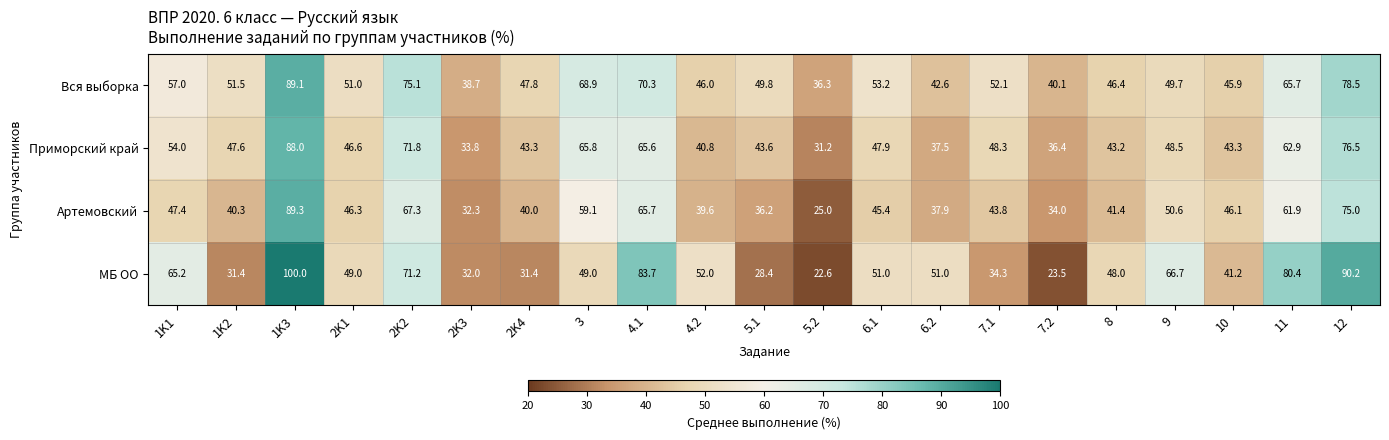

What is the smallest value displayed?

22.6